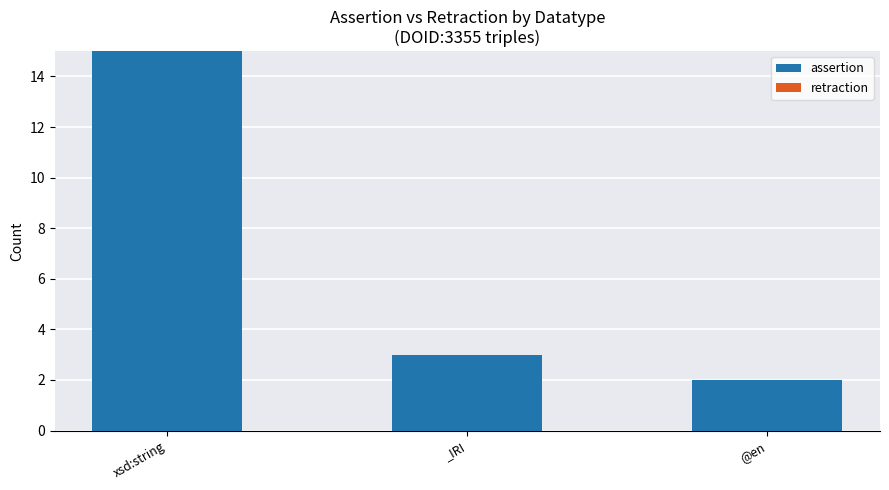

What is the sum of the values at xsd:string and _IRI?

18